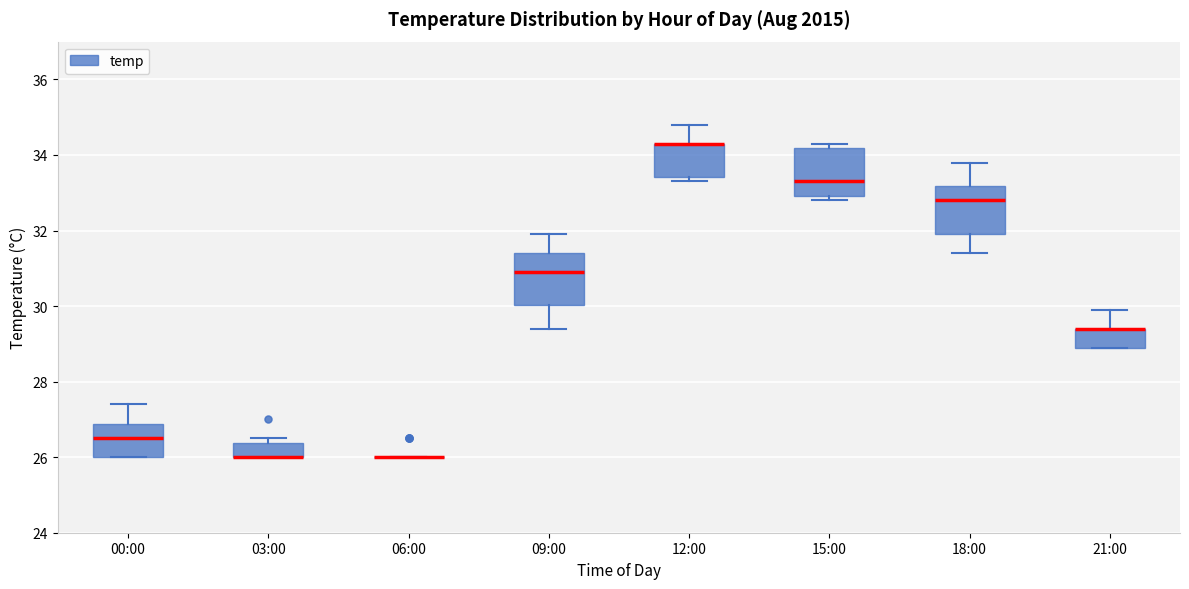

Reading left to right, read every box against the y-axis: the position of its median line, the range the box covers, and the ends of its whiskers. The values are not printed on the chart, so give them approximately, as read against the axis.

00:00: median 26.6, box 26.0 to 26.8, whiskers 26.0 to 27.4
03:00: median 26.0 (drawn on the box's lower edge), box 26.0 to 26.4, whiskers 26.0 to 26.6
06:00: box collapsed to a line at 26.0, whiskers 26.0 to 26.0
09:00: median 31.0, box 30.0 to 31.4, whiskers 29.4 to 32.0
12:00: median 34.4 (drawn on the box's upper edge), box 33.4 to 34.4, whiskers 33.4 (just below the box's lower edge) to 34.8
15:00: median 33.4, box 33.0 to 34.2, whiskers 32.8 to 34.4
18:00: median 32.8, box 32.0 to 33.2, whiskers 31.4 to 33.8
21:00: median 29.4 (drawn on the box's upper edge), box 29.0 to 29.4, whiskers 29.0 to 30.0